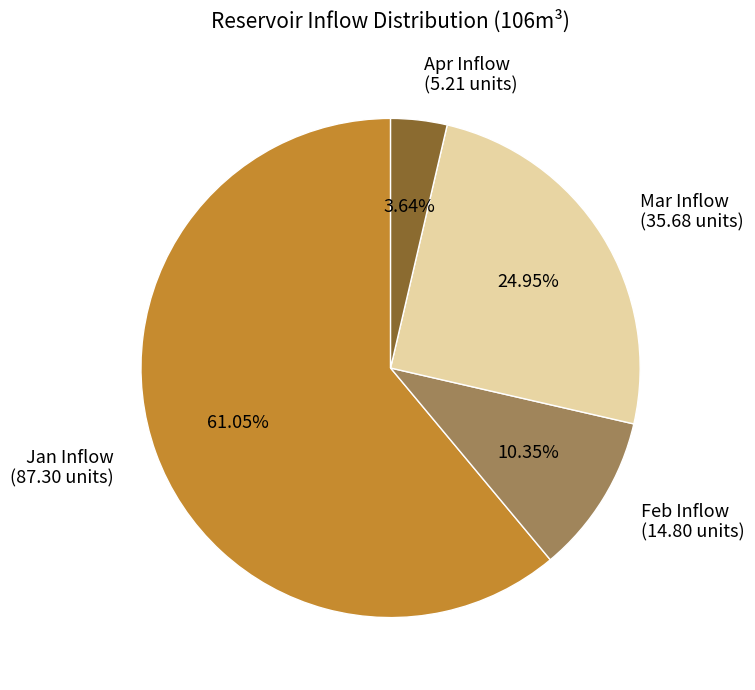

To the nearest percent, what is the difference between the largest and smallest slice percentages?

57%